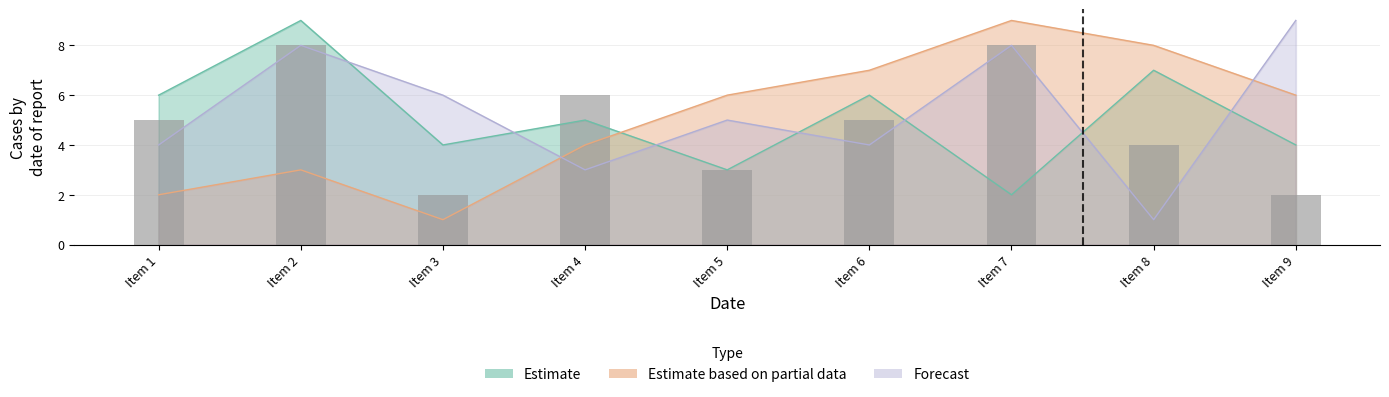

How many bars are there in total?

9